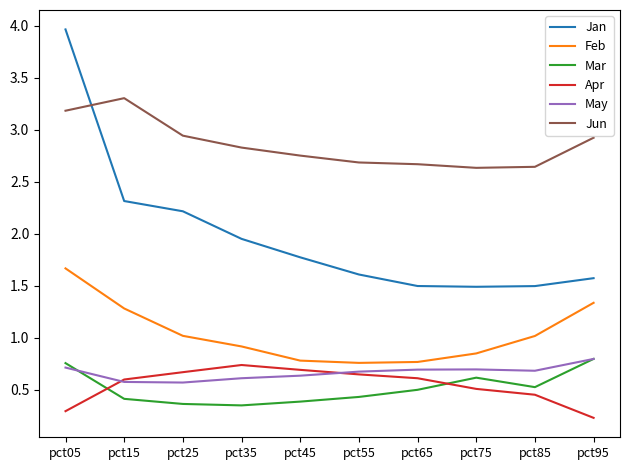

True or false: Jan and Apr intersect in this chart.

False